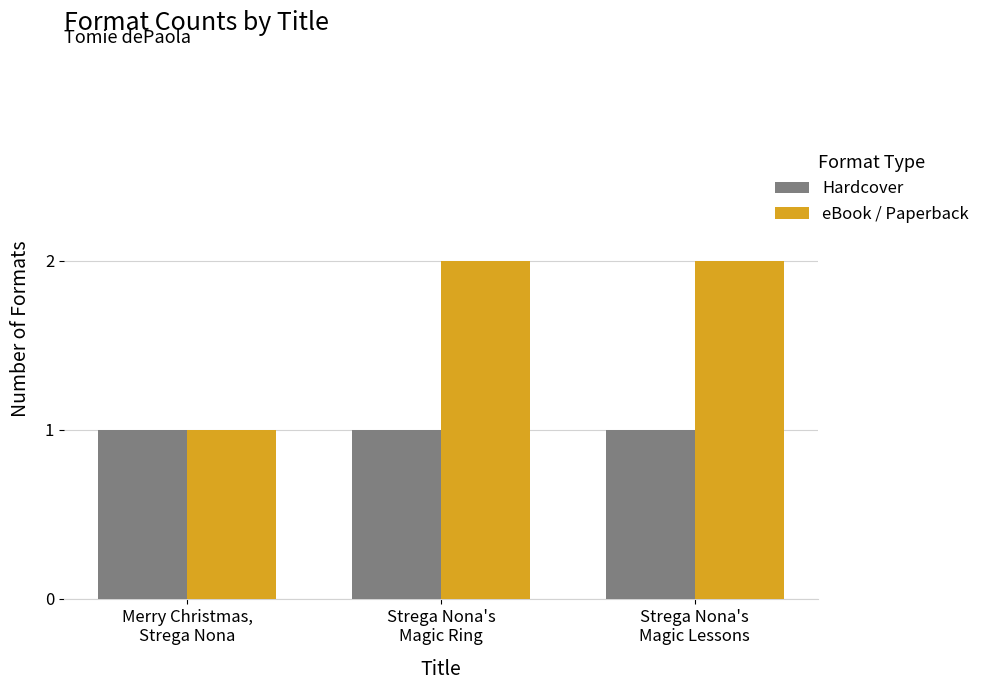

What is the value of the eBook / Paperback bar at the 1st from the left?

1